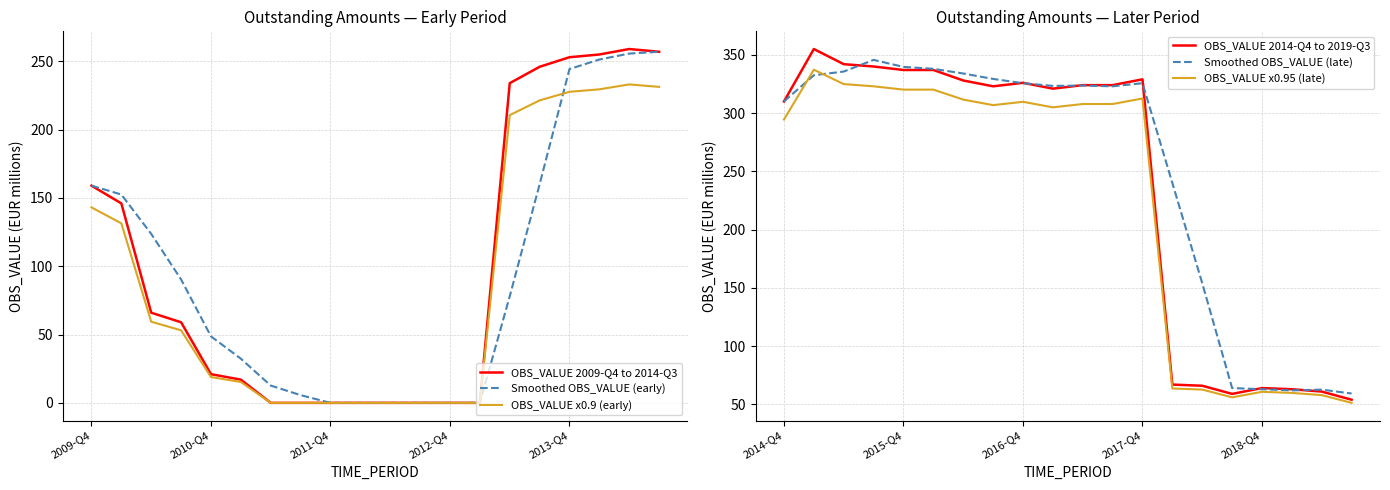

In Smoothed OBS_VALUE (late), how many points are lower than both neighbors (excluding endpoints)?

3